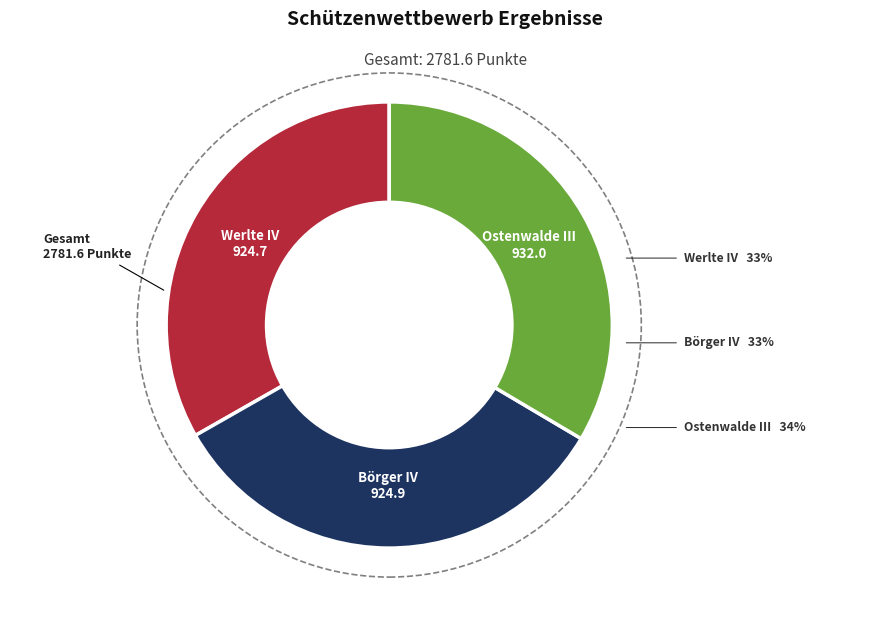

To the nearest percent, what is the average slice percentage?

33%